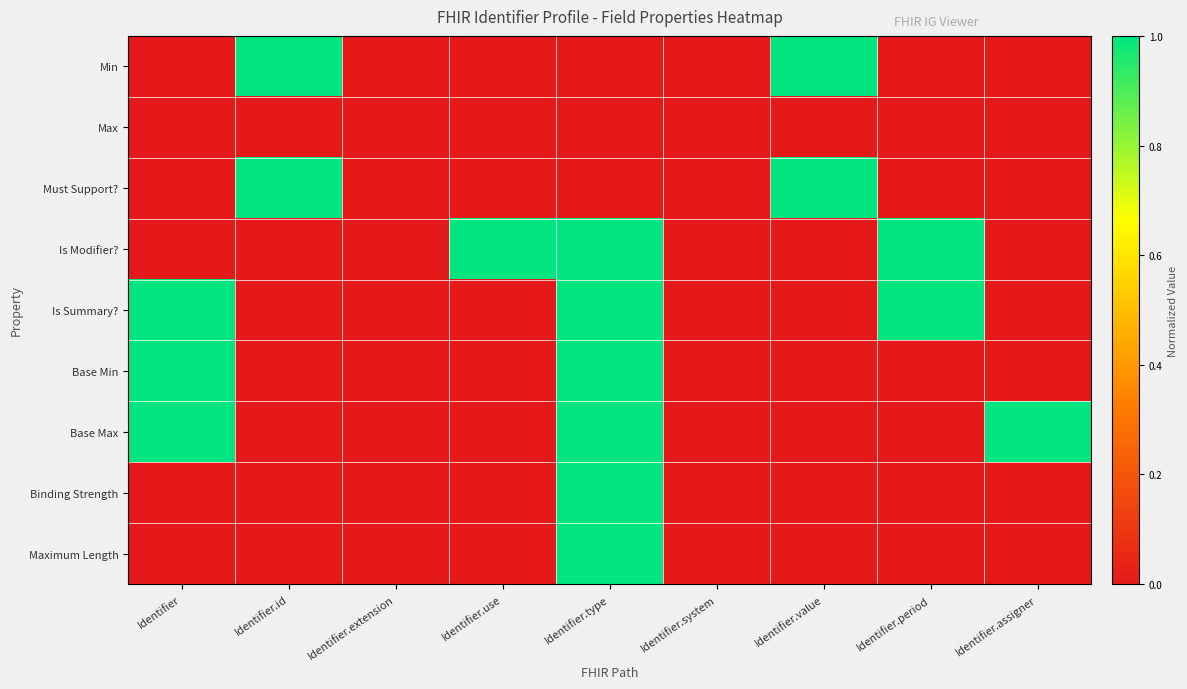

Which series has the largest range (max minus min)?

Min